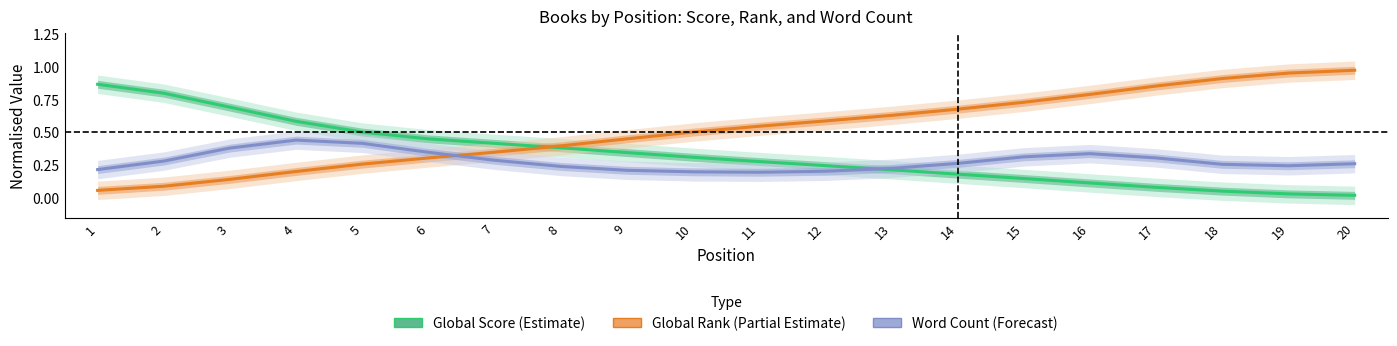

What is the average value of the Global Score (Estimate) series?

0.3